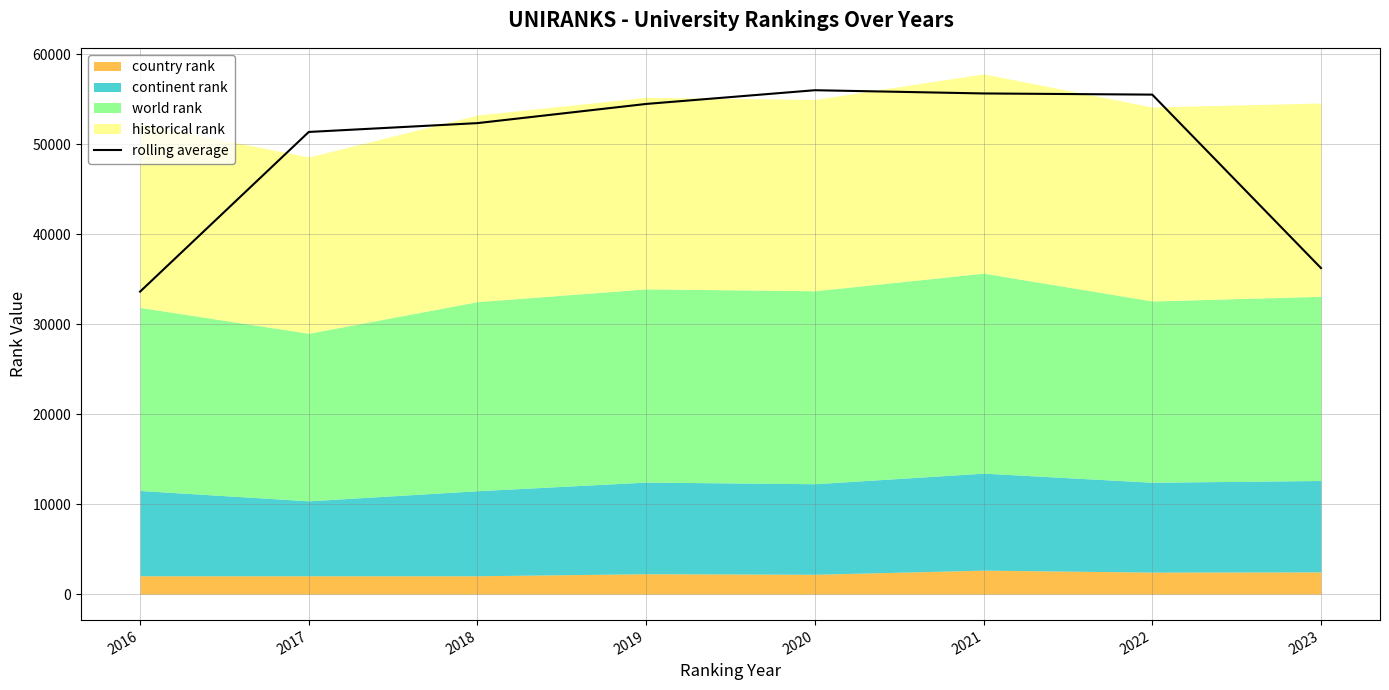

True or false: there are more than 0 points higher than both neighbors.

True